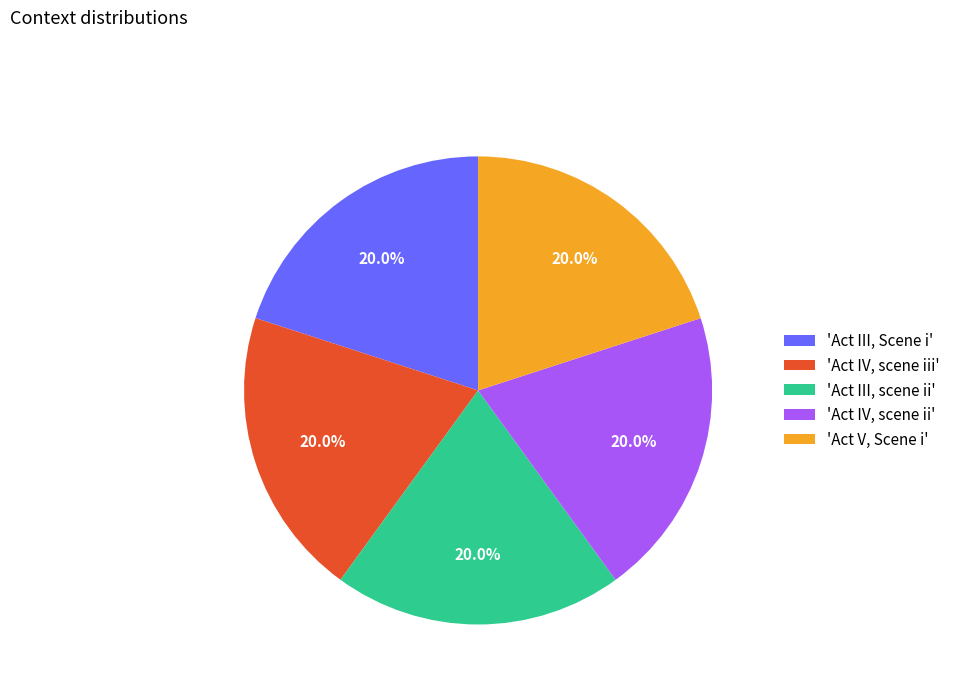

What percentage do 'Act III, scene ii' and 'Act IV, scene ii' together represent?

40.0%